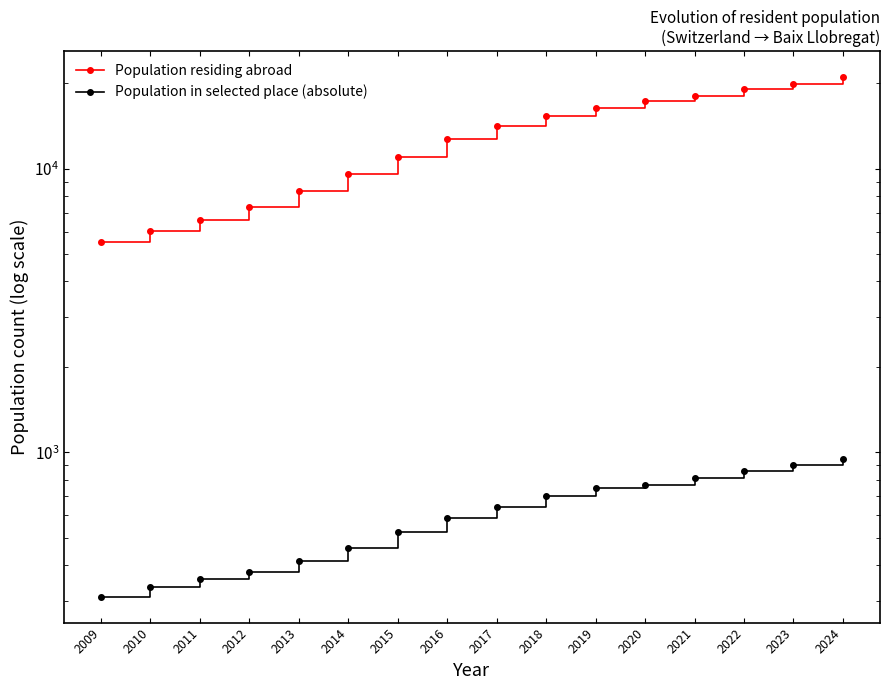

At how many categories does at least one series exceed 12994?

8